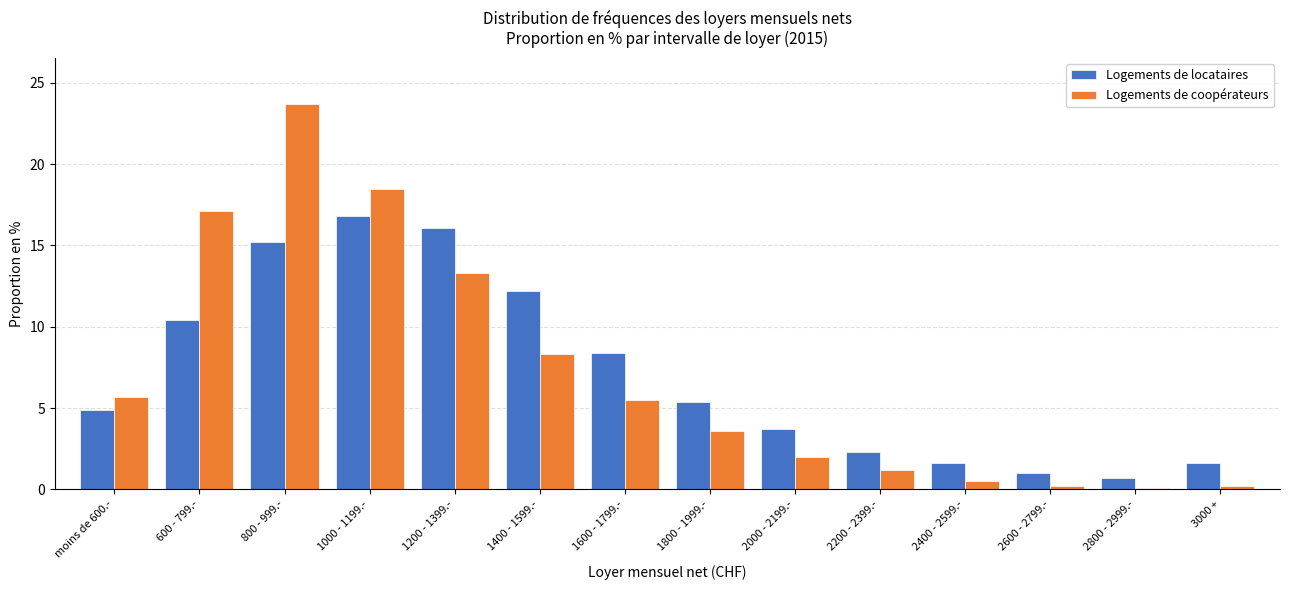

What is the difference between the second highest and second lowest values in the Logements de locataires series?

15.1